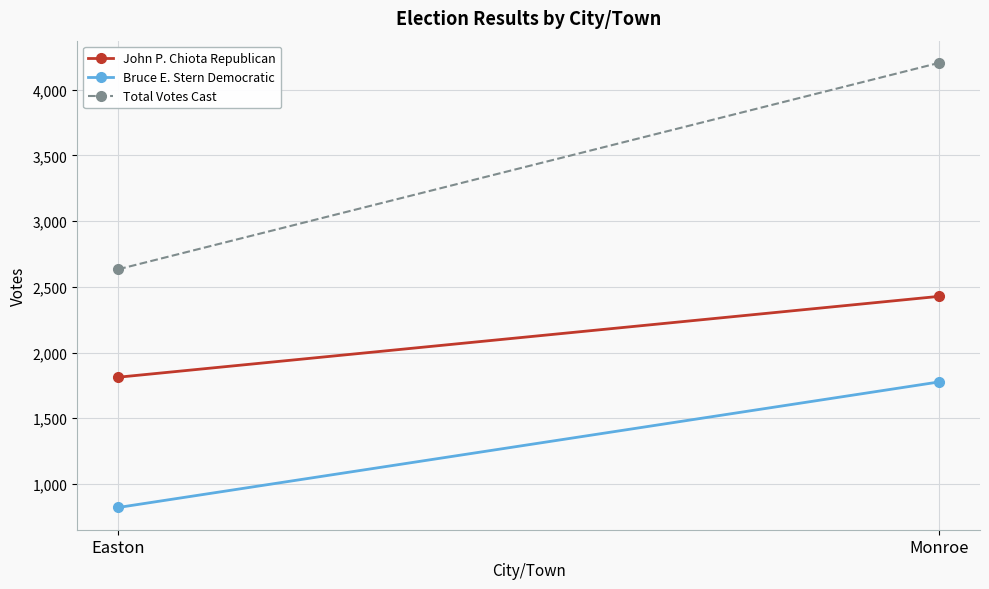

What are all the series names shown in the legend?

John P. Chiota Republican, Bruce E. Stern Democratic, Total Votes Cast